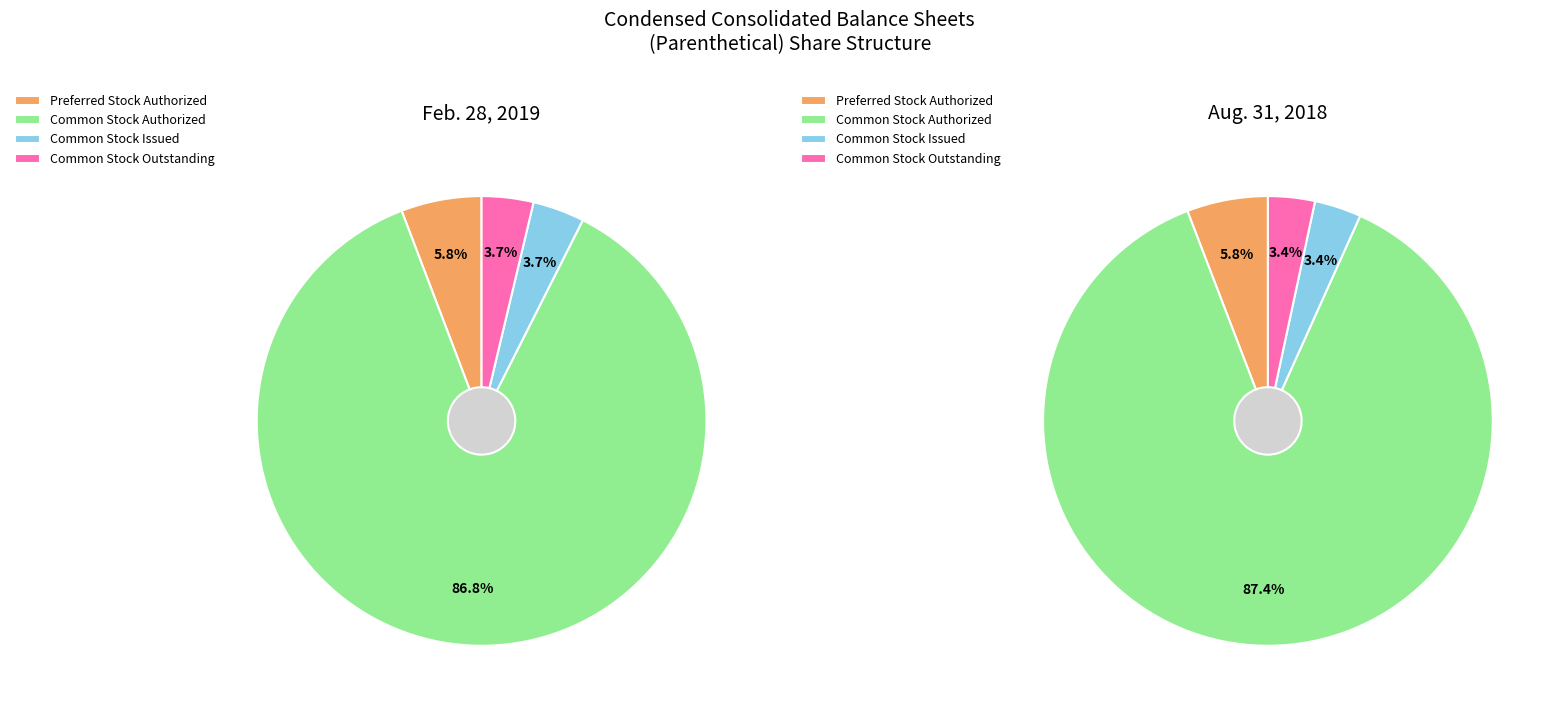

To the nearest percent, what percentage of the pie is Common Stock Issued?

4%